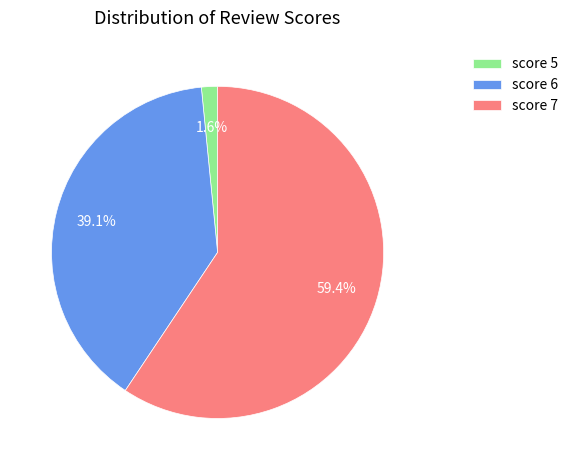

How many segments does this pie chart have?

3